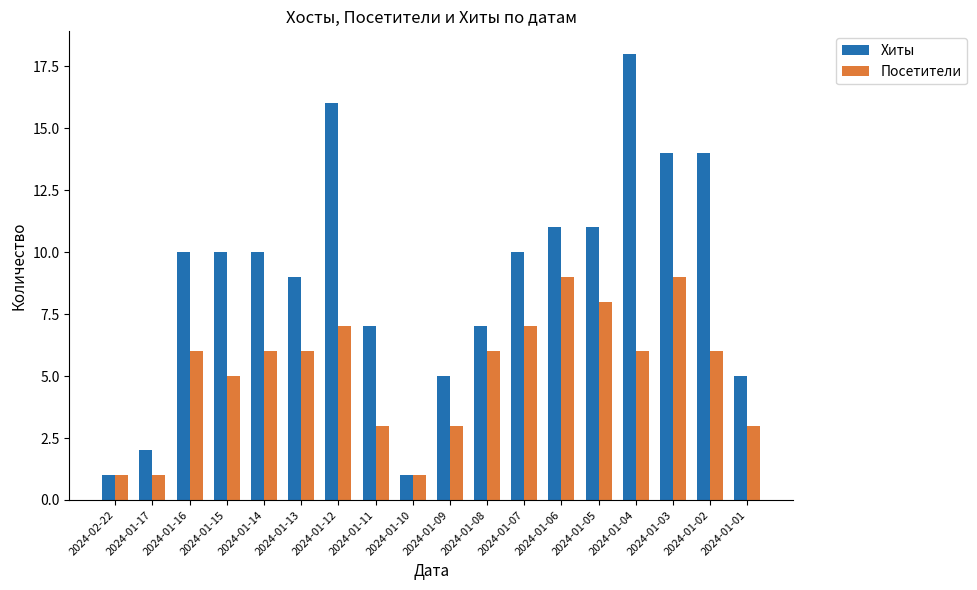

At how many categories does at least one series exceed 8?

11